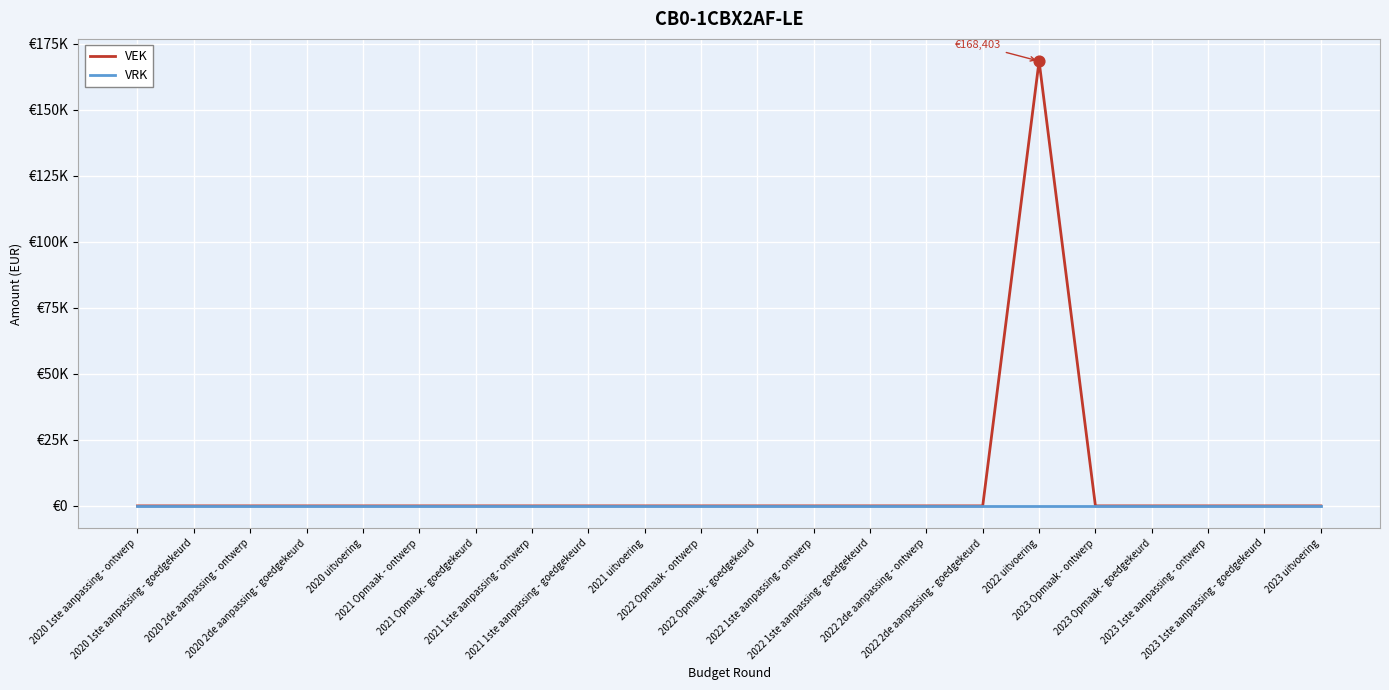

Is the value of VEK at 2022 1ste aanpassing - goedgekeurd greater than the value of VRK at 2022 uitvoering?

No